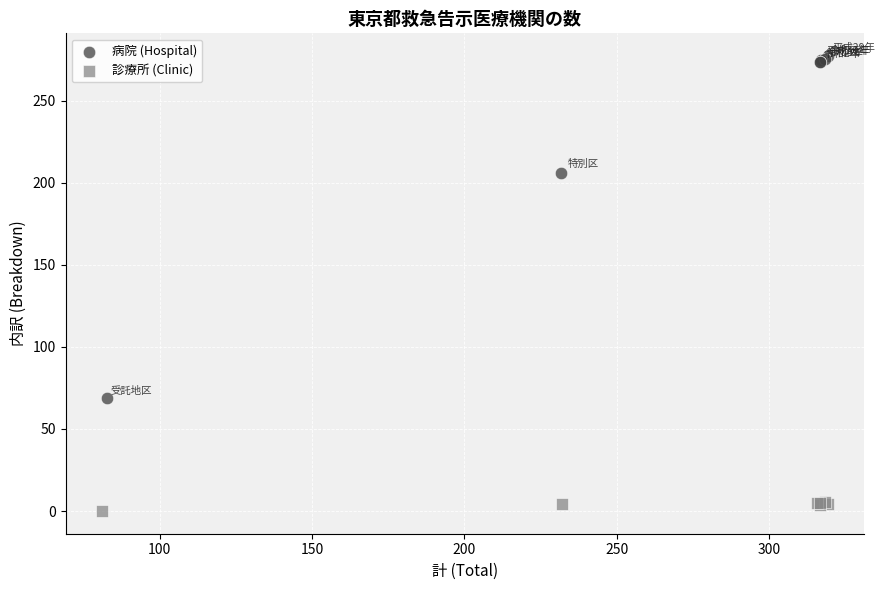

Which series contains the lowest Y value?

診療所 (Clinic)